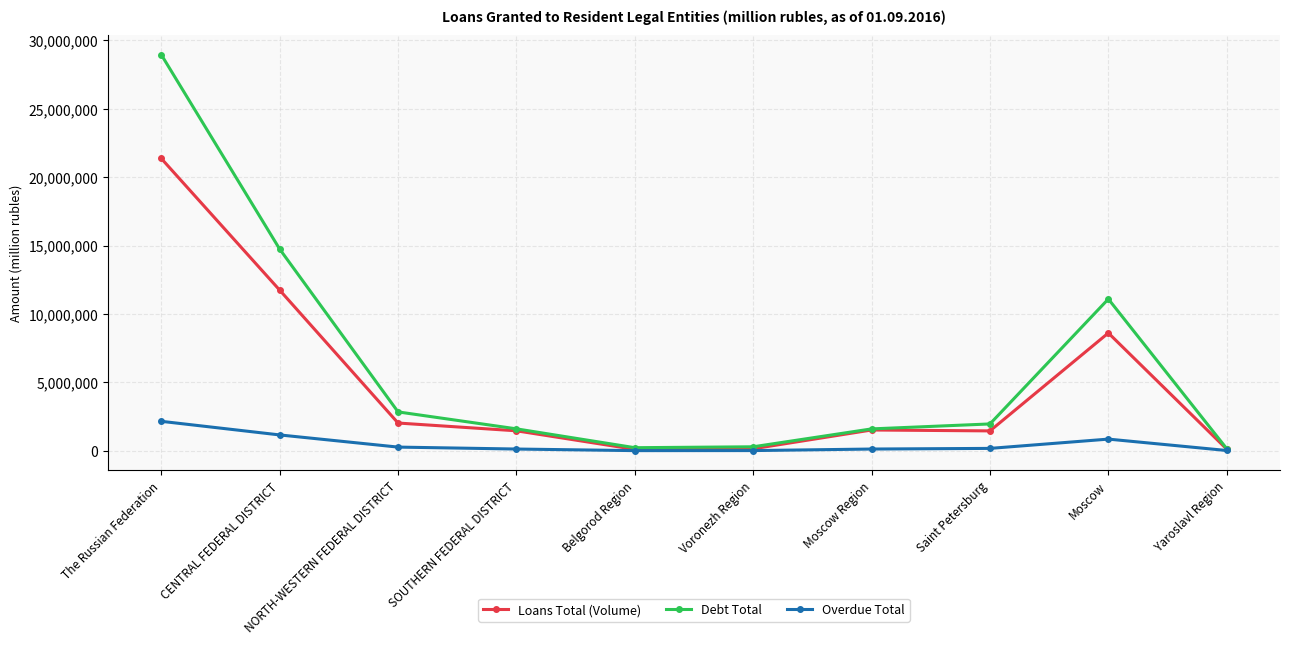

What is the lowest value of the Loans Total (Volume) series?

106676